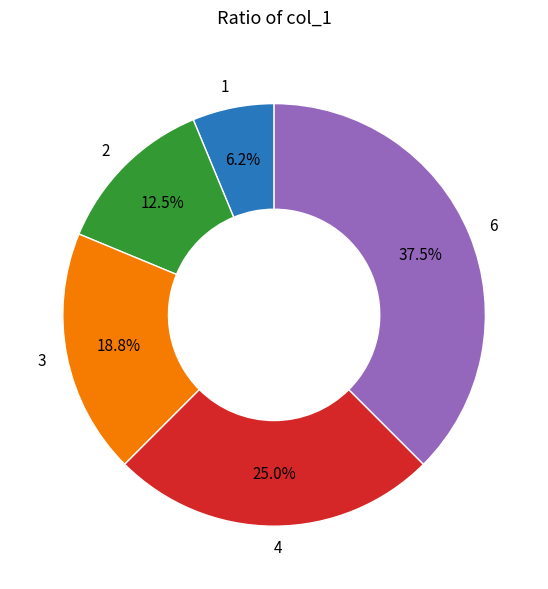

Is there a majority slice in this chart?

No